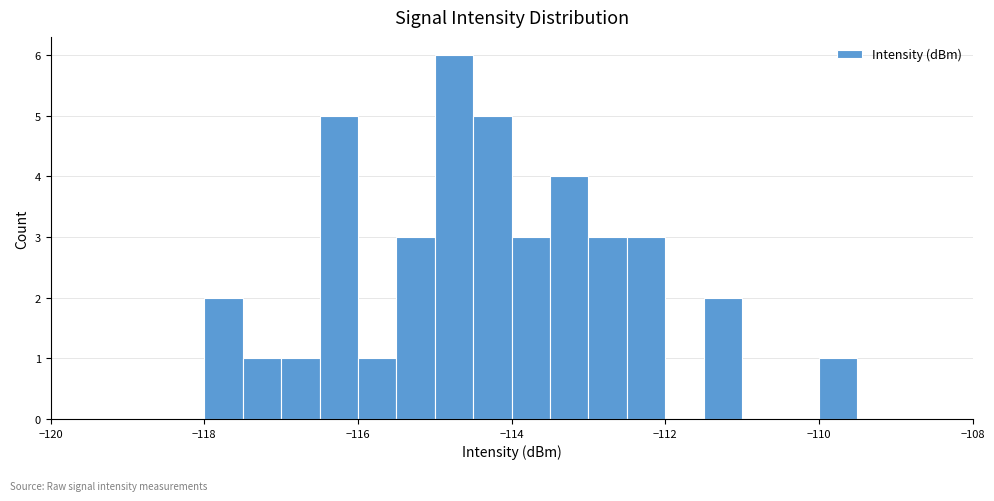

Around what value on the x-axis is the tallest bar? Give the approximate position of its centre, as read against the axis.

-114.8